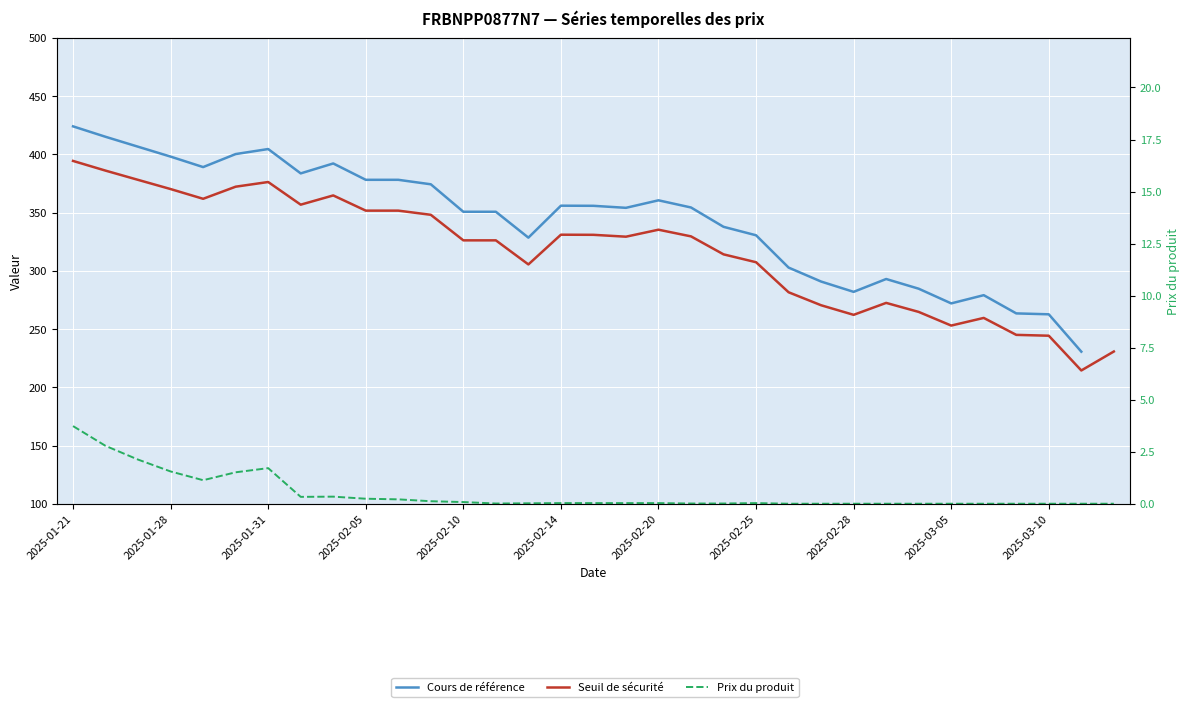

How many interior local valleys does the Prix du produit series have?

3